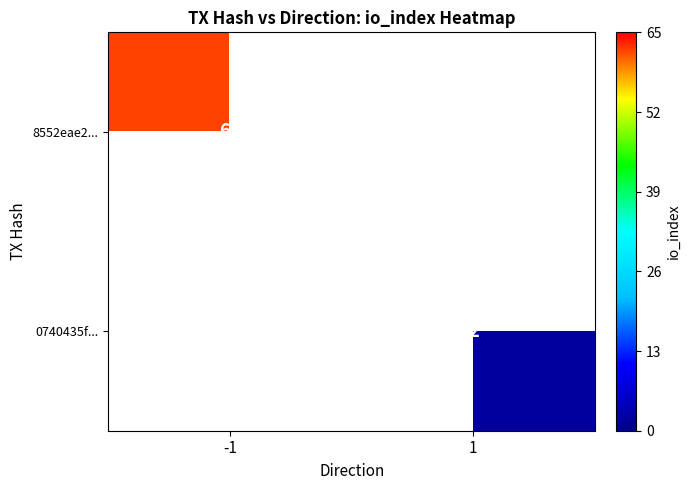

True or false: 0740435f... has a value of 1 at 1.

False